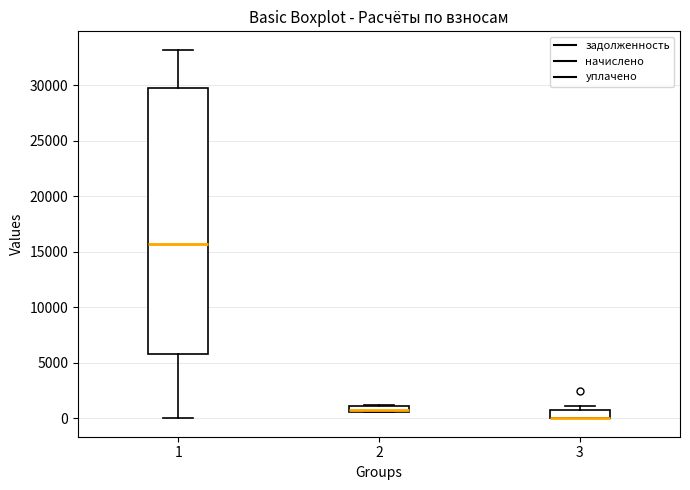

Where is the lower edge of the box at x = 3 on the y-axis? The values are not printed on the chart, so give them approximately, as read against the axis.

0